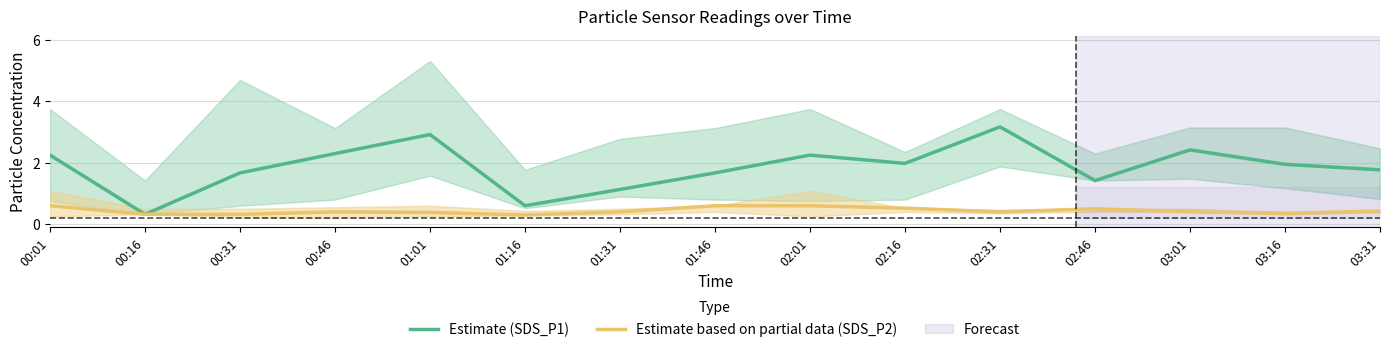

At how many categories does at least one series exceed 0?

15